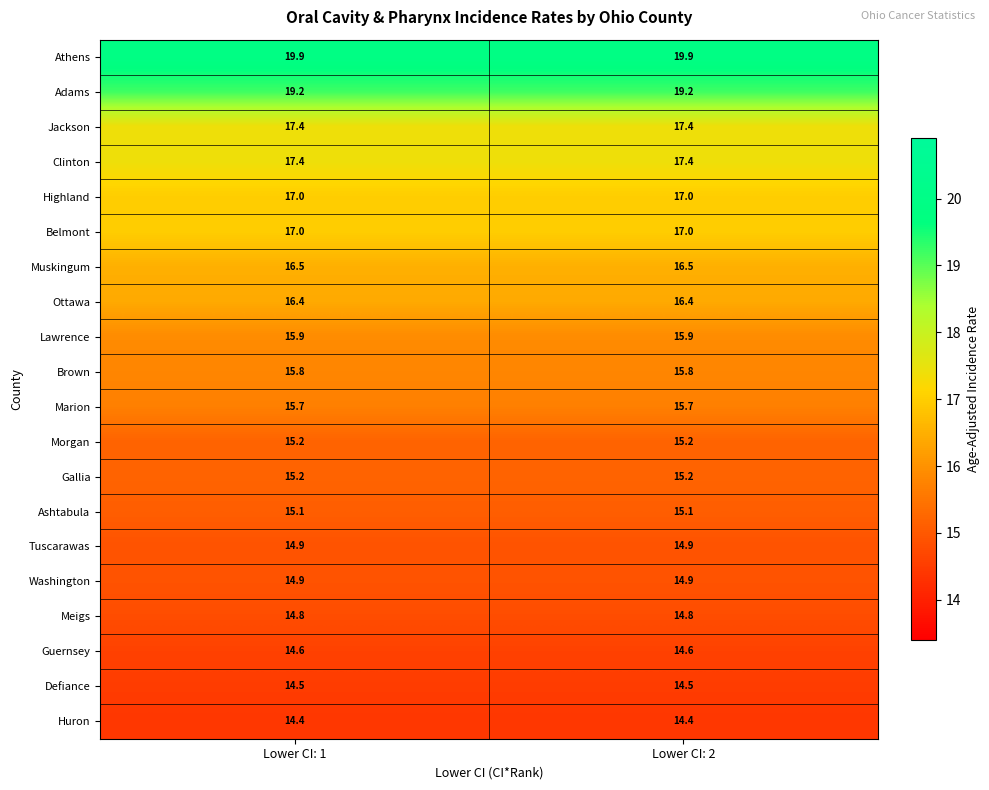

What is the difference between the highest and lowest values at Lower CI: 2?

5.5